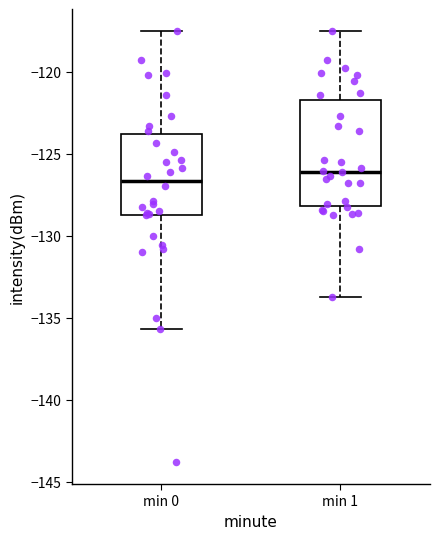

Reading left to right, transcribe this box plot: for each box, give where its median line is, the range the box spans, and where its two whiskers end, as read against the y-axis. The values are not printed on the chart, so give them approximately, as read against the axis.

min 0: median -126.5, box -128.5 to -124.0, whiskers -135.5 to -117.5
min 1: median -126.0, box -128.0 to -121.5, whiskers -133.5 to -117.5